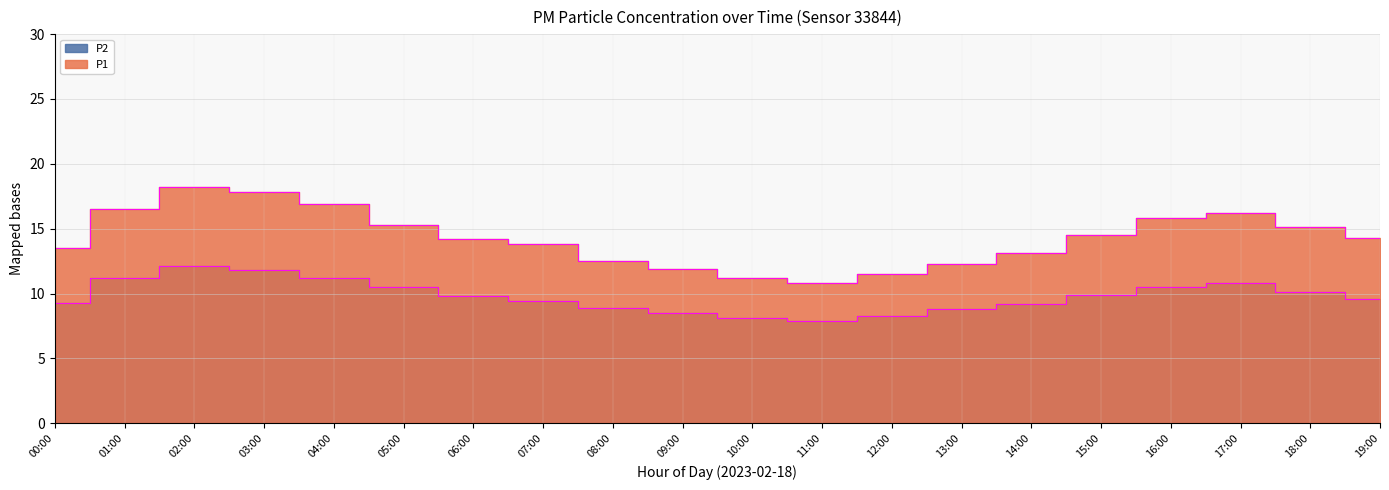

At which category does the chart reach its minimum across all series?

11:00